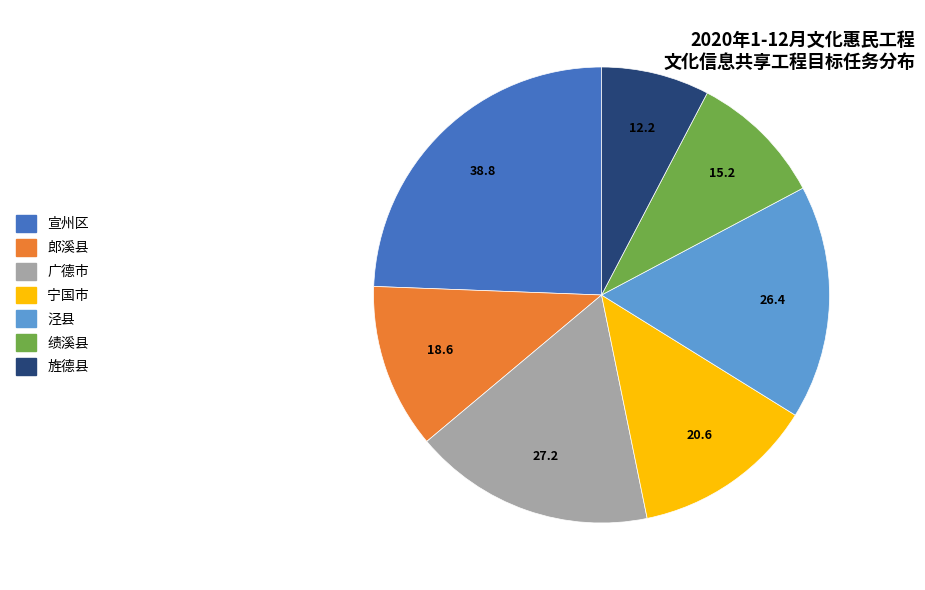

Combined, do 郎溪县 and 宁国市 account for over 50%?

No